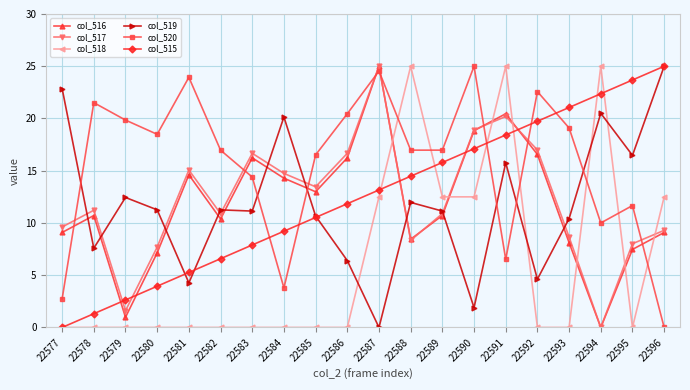

Which series changed the most between 22593 and 22596?

col_520